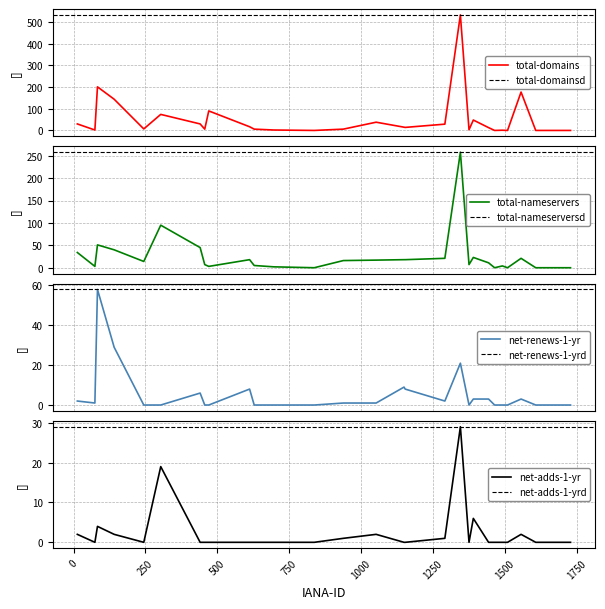

Reading left to right, extract all data points from this chart.

total-domains: 30	2	201	144	7	74	30	6	90	17	6	2	0	6	38	15	14	29	533	3	48	13	0	1	0	177	0	0	0	0
total-nameservers: 34	3	51	40	14	95	45	7	3	18	5	2	0	16	17	18	18	21	258	7	23	11	0	4	0	21	0	0	0	0
net-renews-1-yr: 2	1	58	29	0	0	6	0	0	8	0	0	0	1	1	9	8	2	21	0	3	3	0	0	0	3	0	0	0	0
net-adds-1-yr: 2	0	4	2	0	19	0	0	0	0	0	0	0	1	2	0	0	1	29	0	6	0	0	0	0	2	0	0	0	0